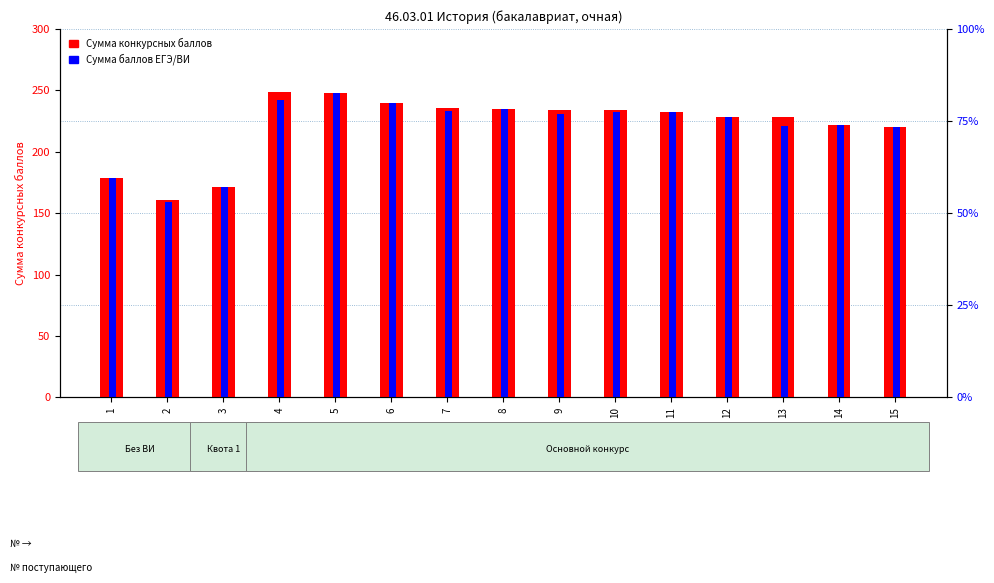

Rank the series by their average value, from lowest to highest.

Сумма баллов ЕГЭ/ВИ, Сумма конкурсных баллов